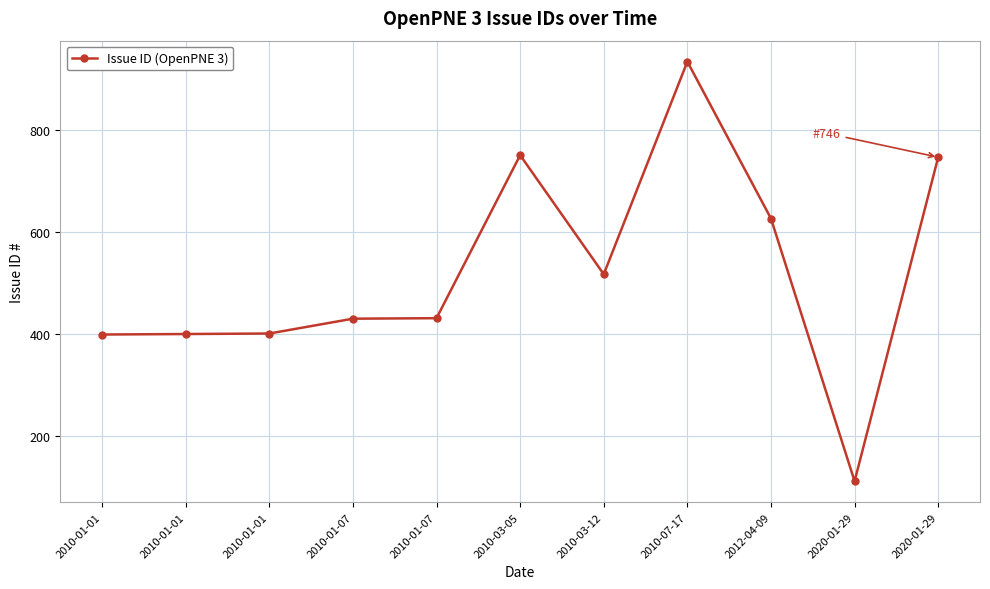

Is it true that the value at 2012-04-09 is 626?

True